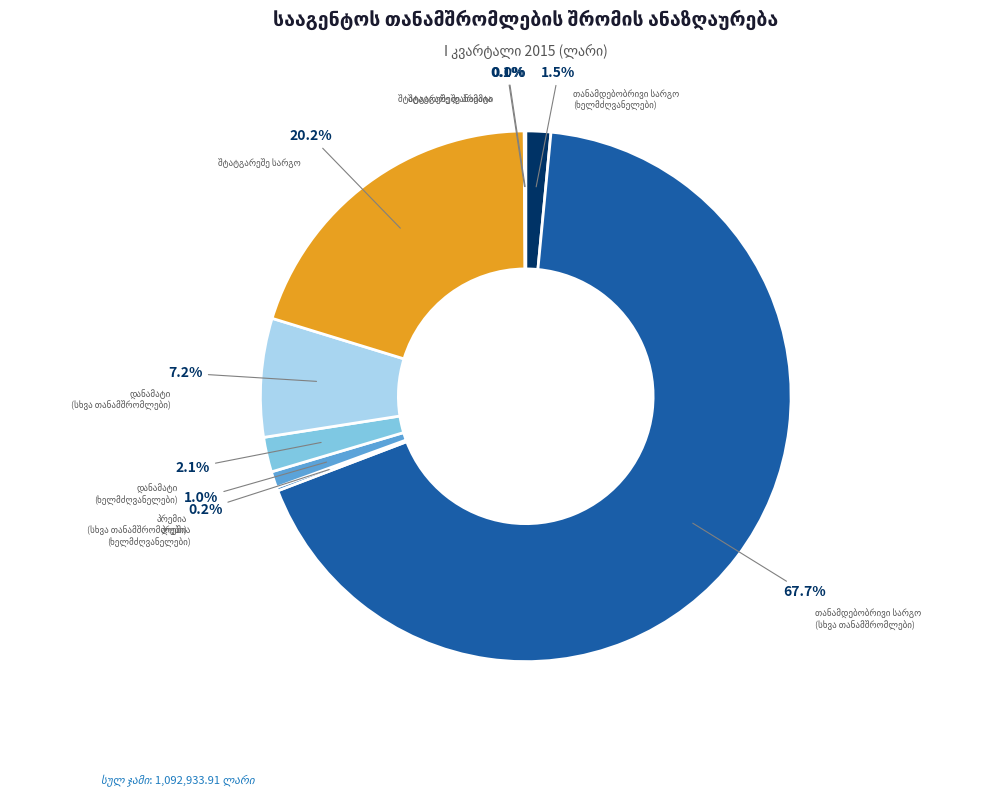

Is there a majority slice in this chart?

Yes